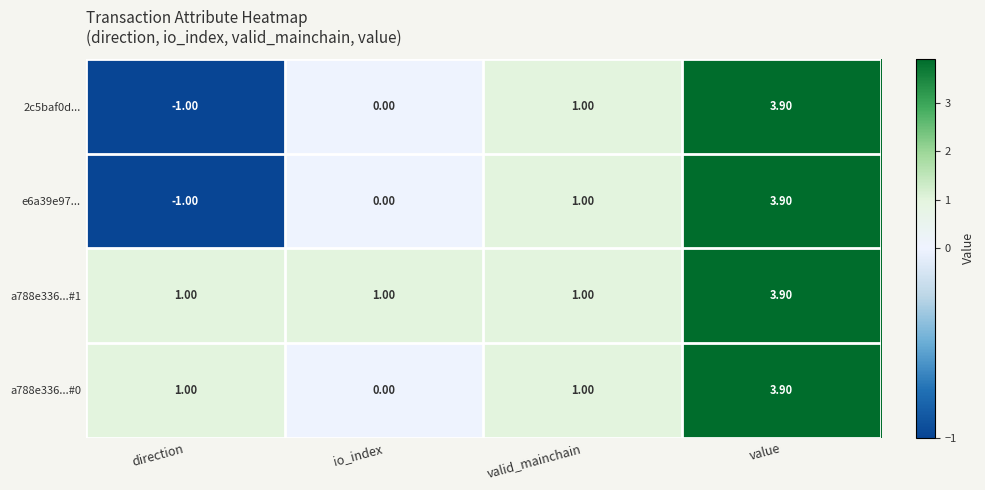

What is the sum of all 2c5baf0d... values?

3.9